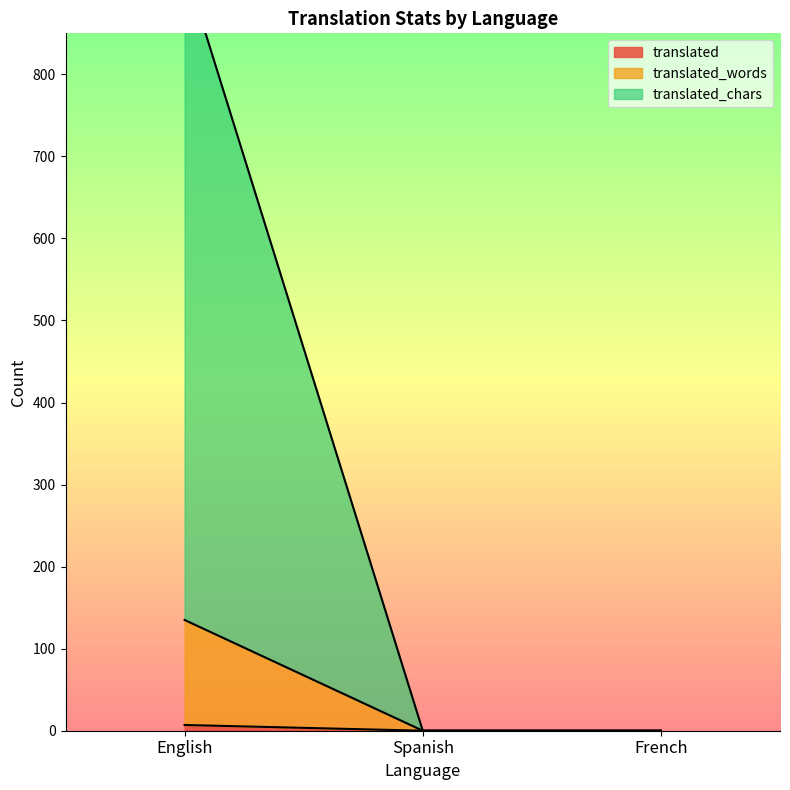

What is the label of the 1st point from the left?

English